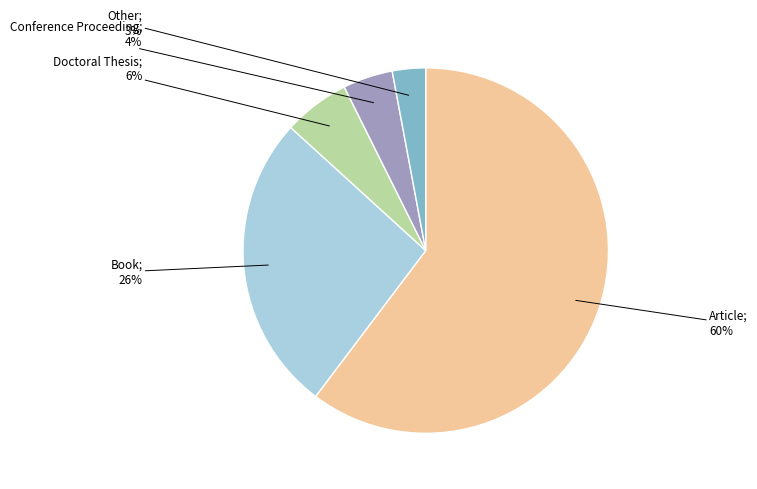

Is there any slice that represents more than half of the pie?

Yes